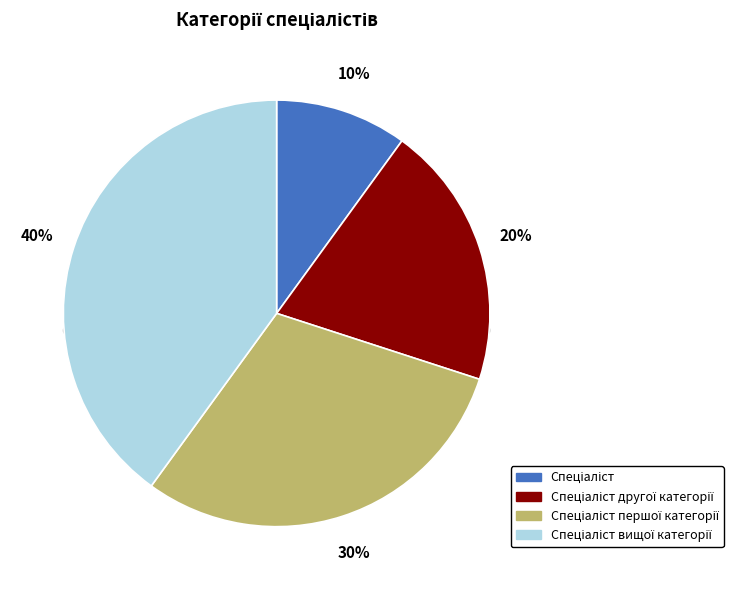

What is the smallest slice in the pie chart?

Спеціаліст